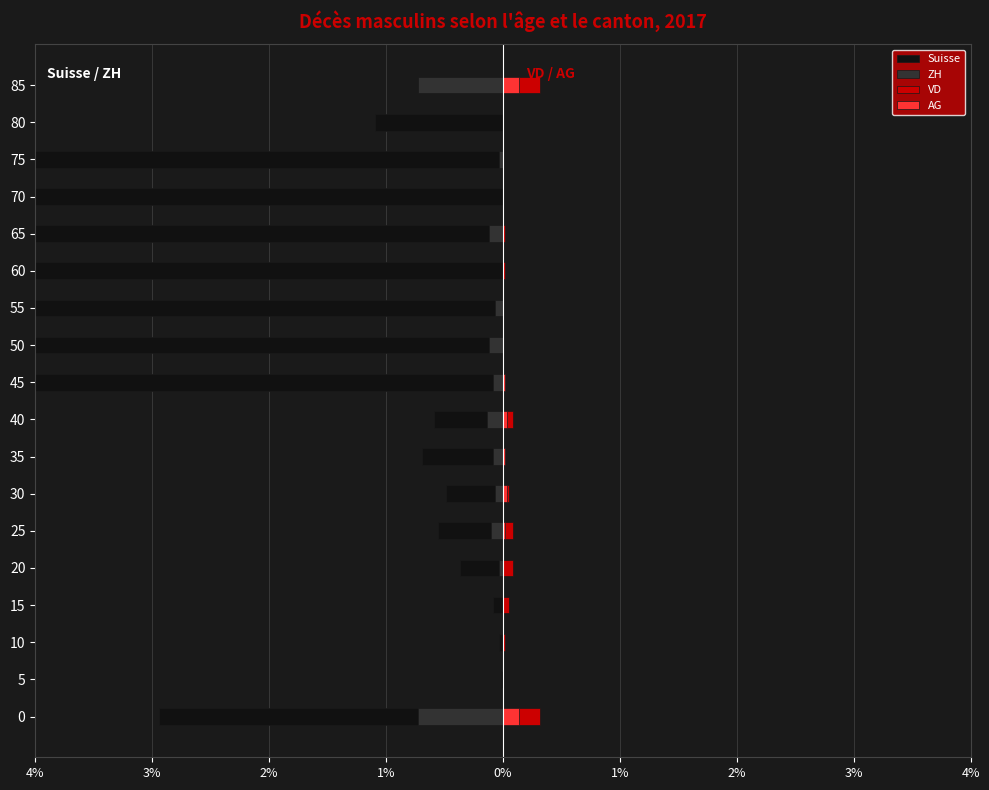

Between 35 and 5, which is larger?

5